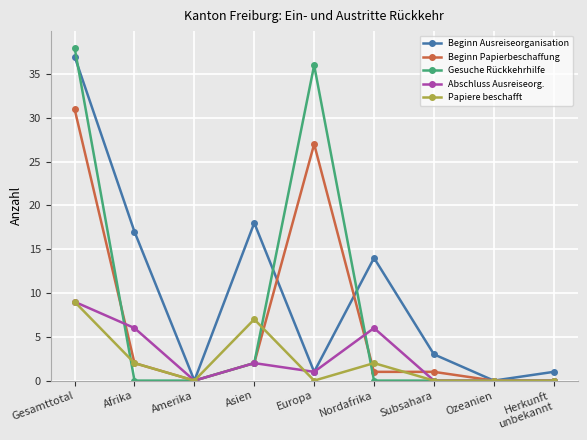

Does the chart display data point markers on the line(s)?

Yes